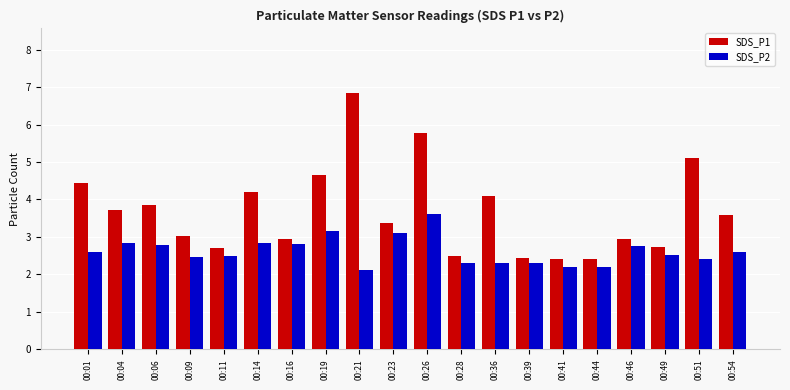

Which series has the largest total across all categories?

SDS_P1